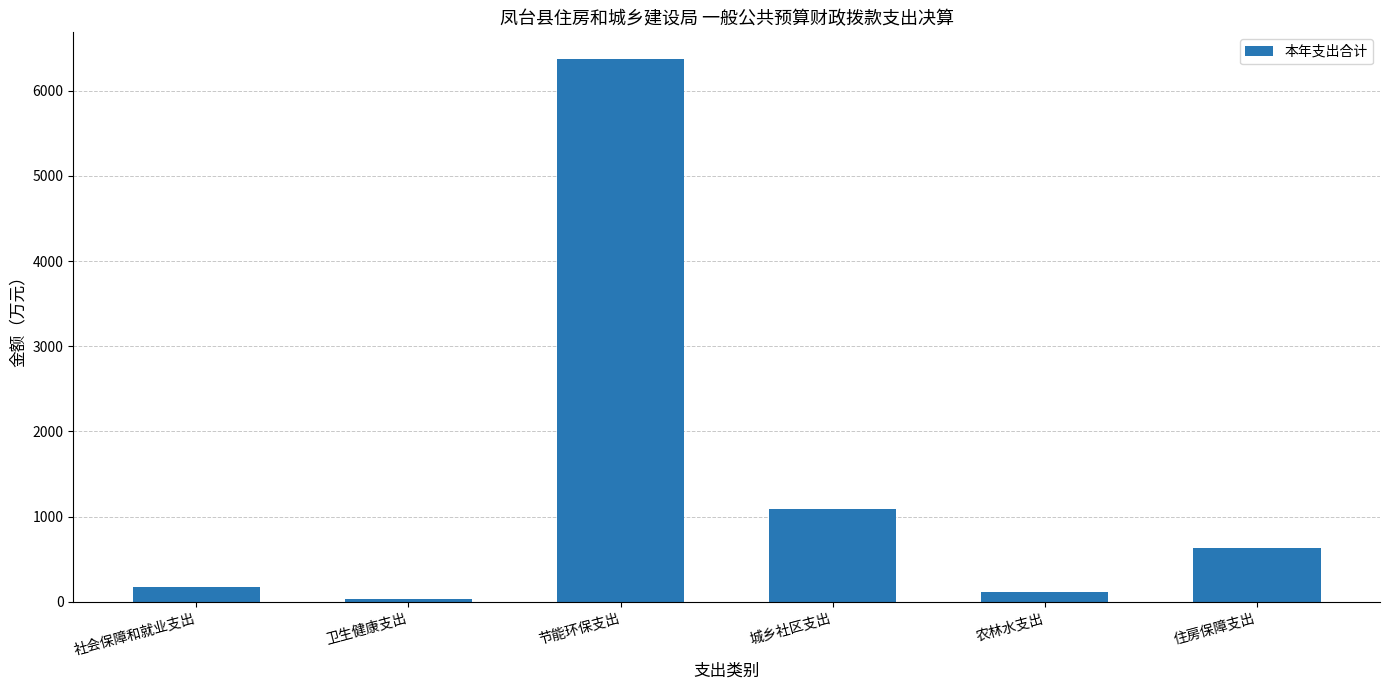

At which category does the chart reach its minimum across all series?

卫生健康支出